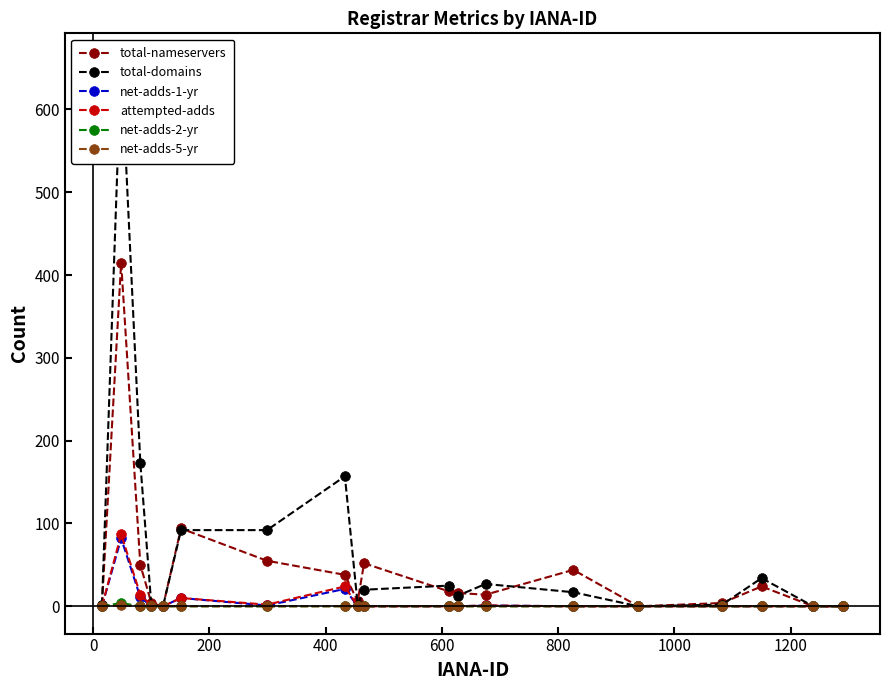

What is the difference between the highest and lowest values at 15?

4